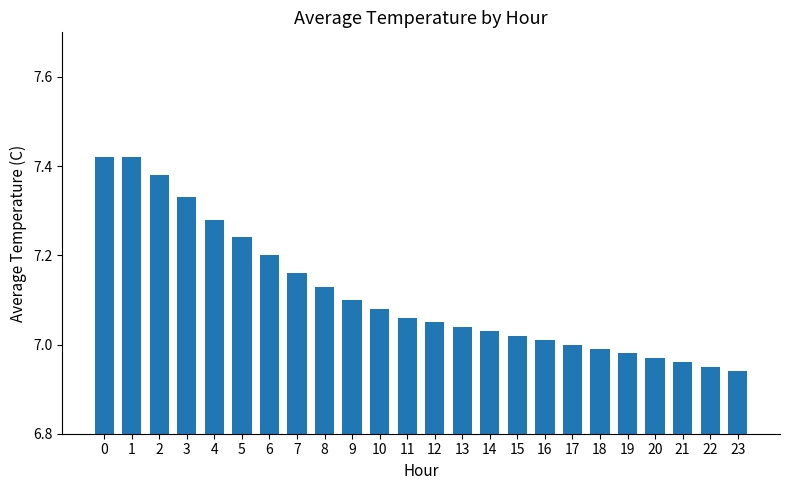

Between 21 and 16, which is larger?

16